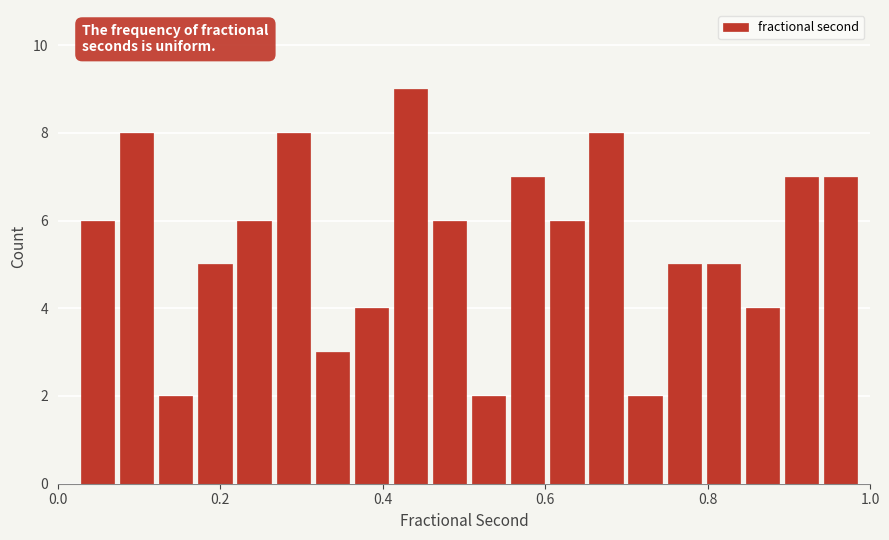

Around what value on the x-axis is the tallest bar? Give the approximate position of its centre, as read against the axis.

0.44